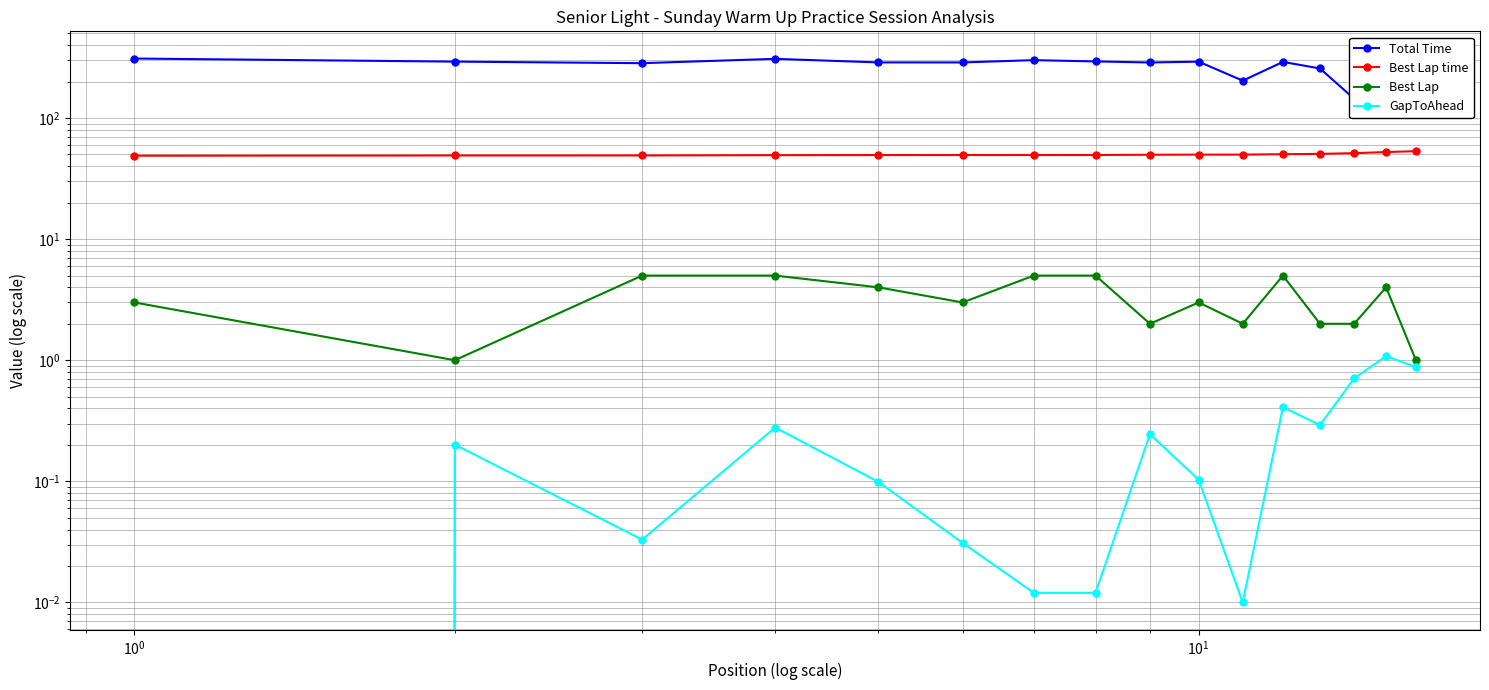

Reading left to right, extract all data points from this chart.

Total Time: 310.1	292.4	283.8	308.2	287.9	287.8	300.7	293.4	287.6	292.1	203.5	290.8	256.7	144.0	282.0	111.6
Best Lap time: 48.9	49.1	49.1	49.4	49.5	49.5	49.5	49.5	49.8	49.9	49.9	50.3	50.6	51.3	52.4	53.2
Best Lap: 3.0	1.0	5.0	5.0	4.0	3.0	5.0	5.0	2.0	3.0	2.0	5.0	2.0	2.0	4.0	1.0
GapToAhead: 0.0	0.2	0.0	0.3	0.1	0.0	0.0	0.0	0.2	0.1	0.0	0.4	0.3	0.7	1.1	0.9